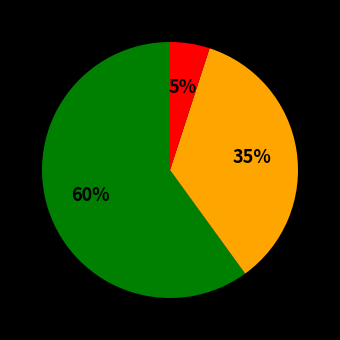

Does any single category account for the majority?

Yes